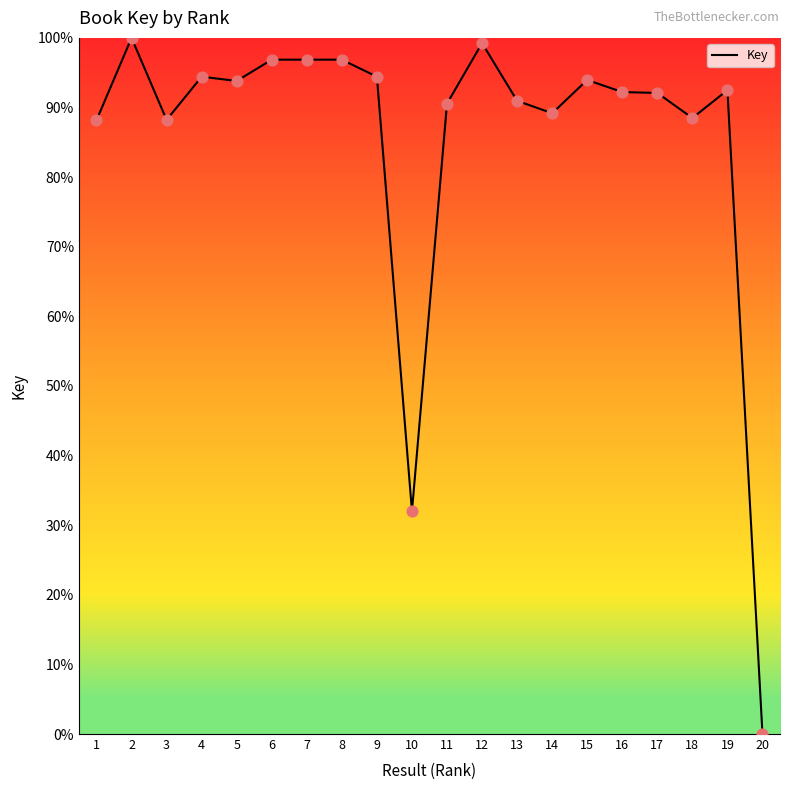

Between 10 and 9, which is larger?

9